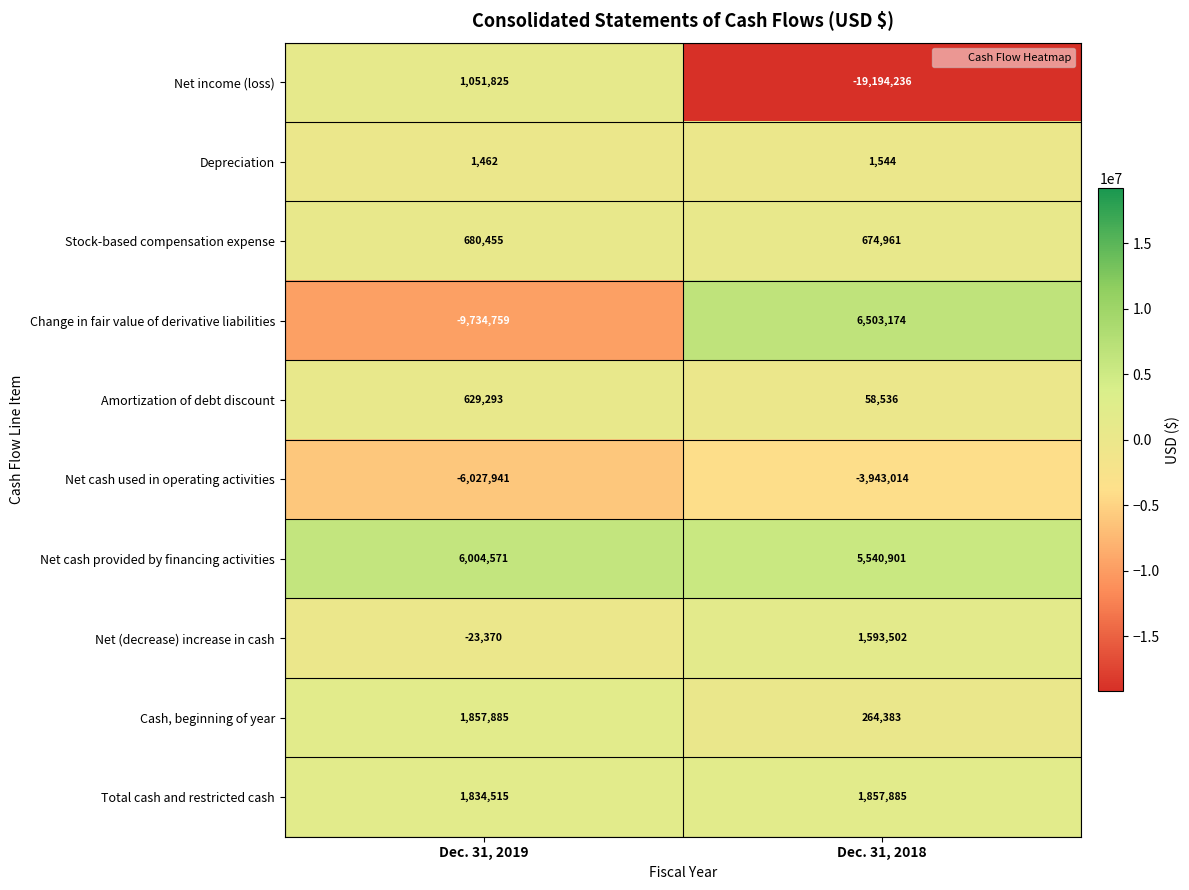

Count the number of data series in this chart.

10